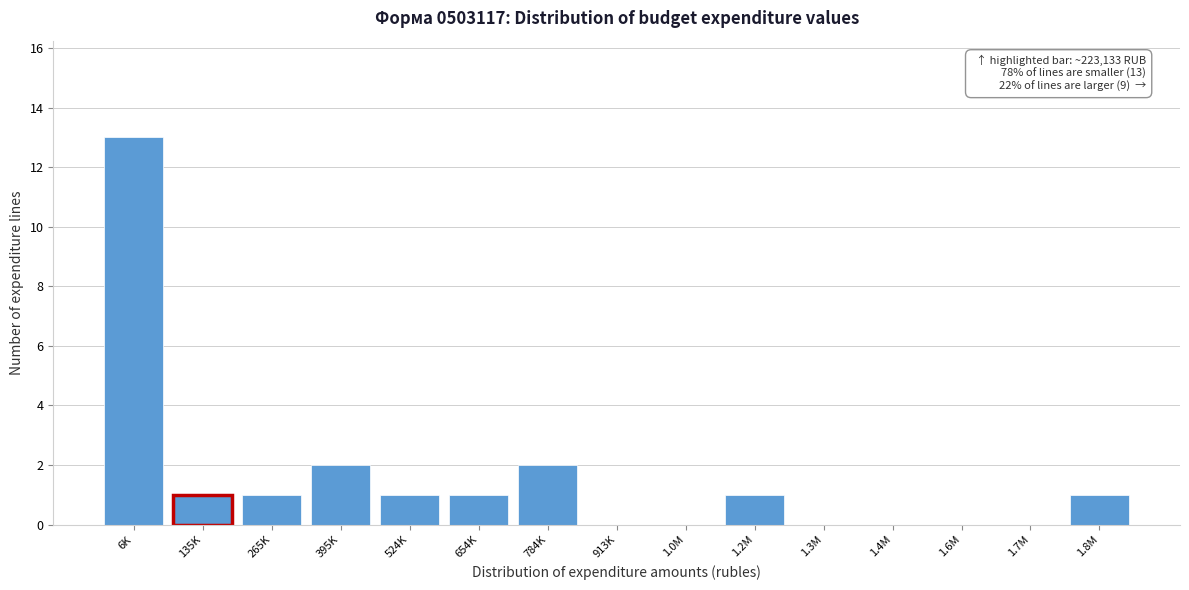

Reading left to right, what are all the values shown in this chart?

6K=13	135K=1	265K=1	395K=2	524K=1	654K=1	784K=2	913K=0	1.0M=0	1.2M=1	1.3M=0	1.4M=0	1.6M=0	1.7M=0	1.8M=1